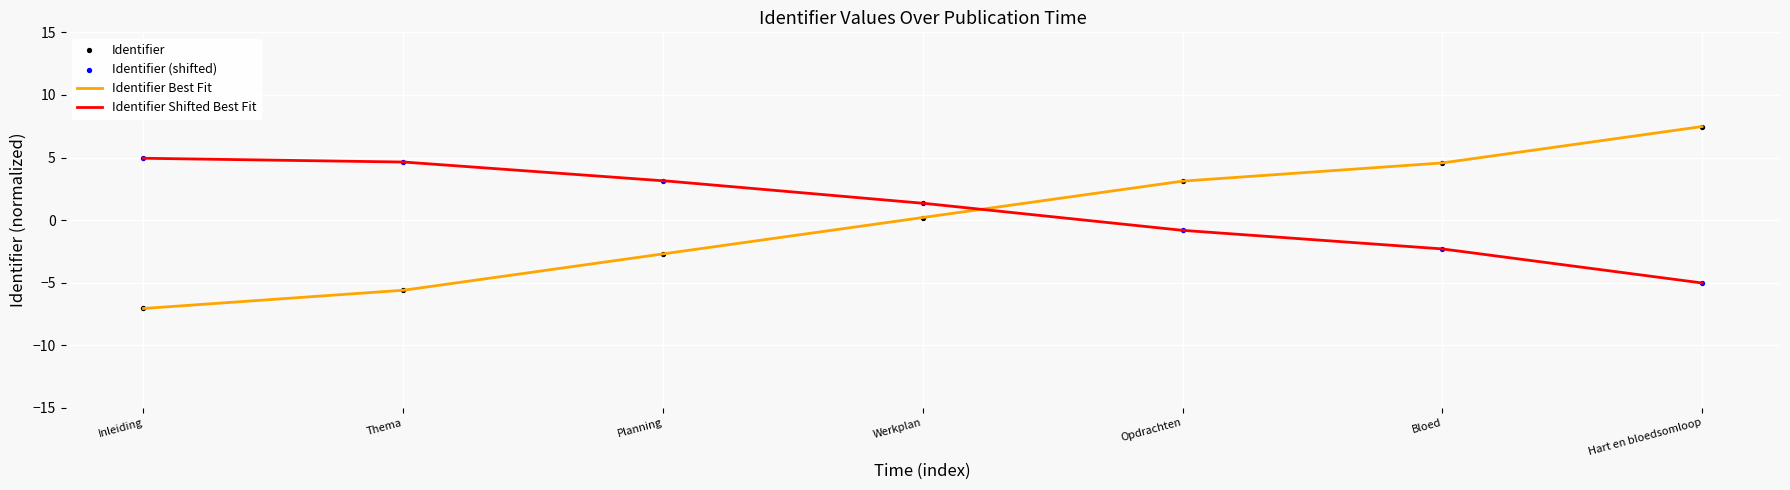

What is the change in value from Thema to Opdrachten?

+8.7